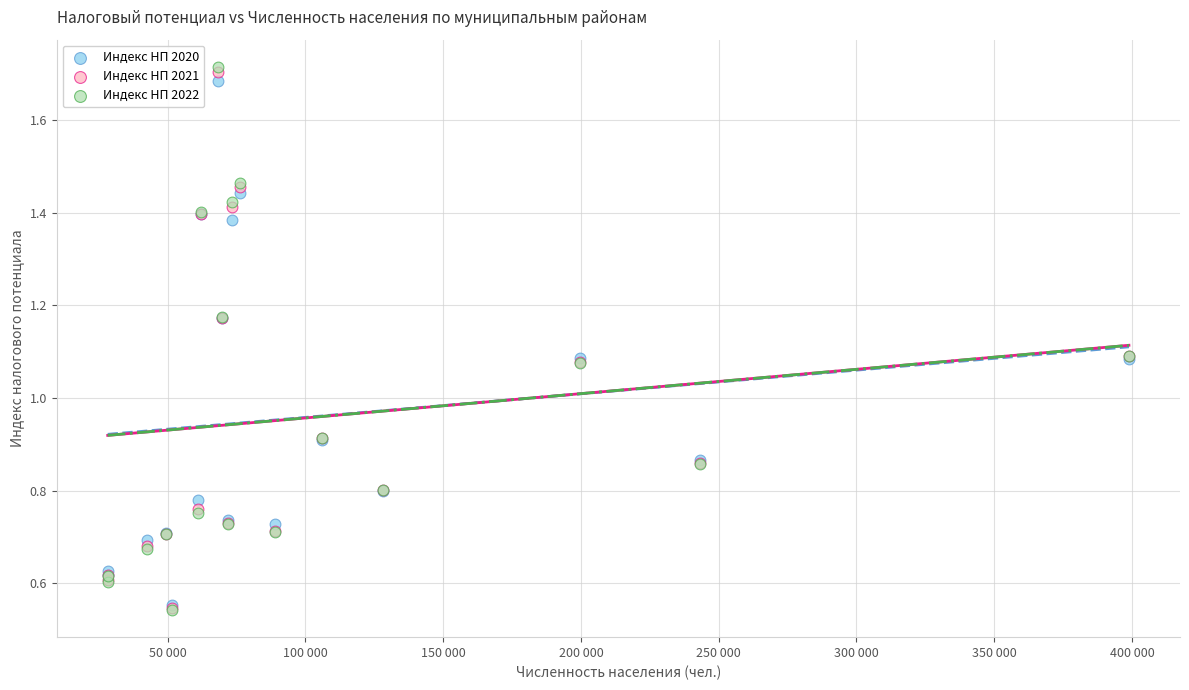

Which series has the widest spread of Y values?

Индекс НП 2022